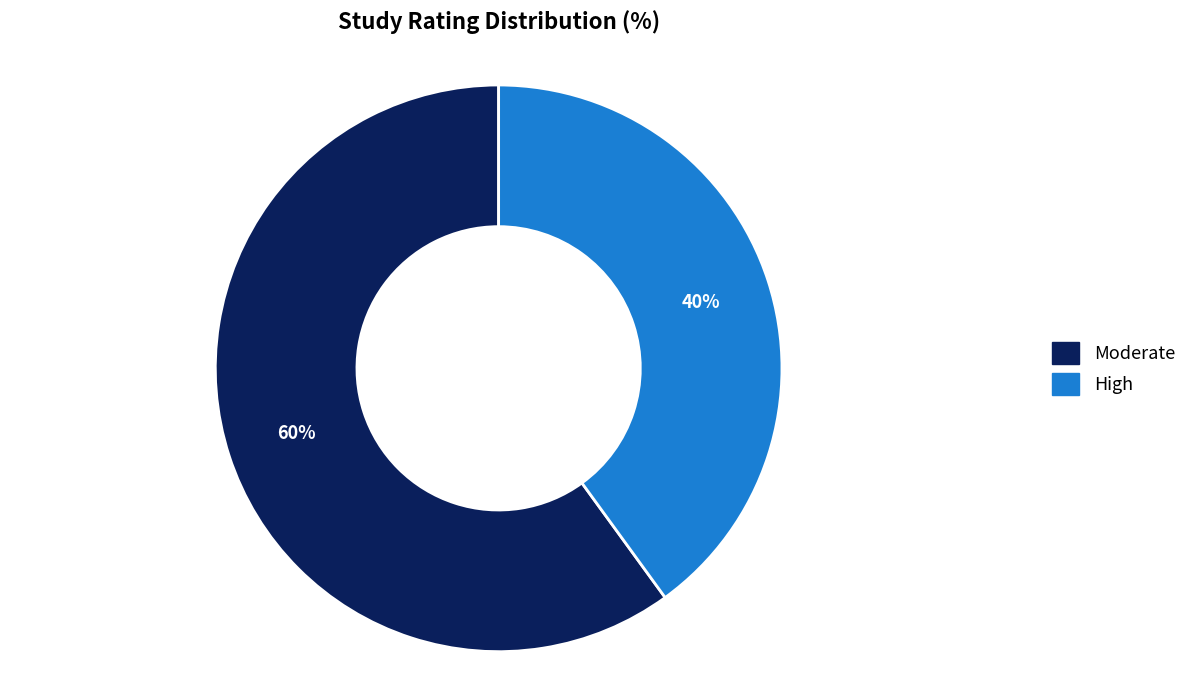

Does any single category account for the majority?

Yes